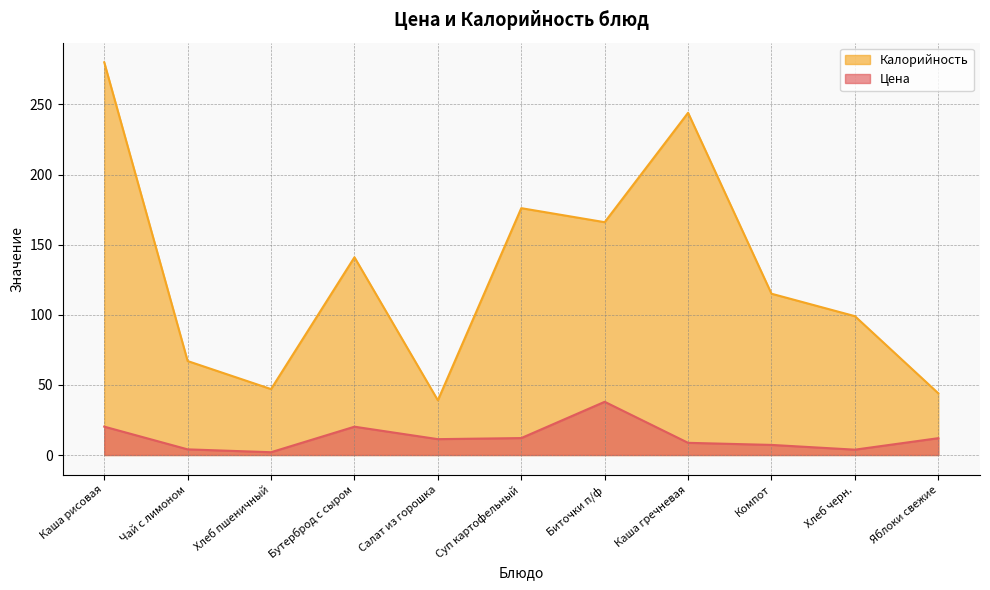

Which series has the largest range (max minus min)?

Калорийность